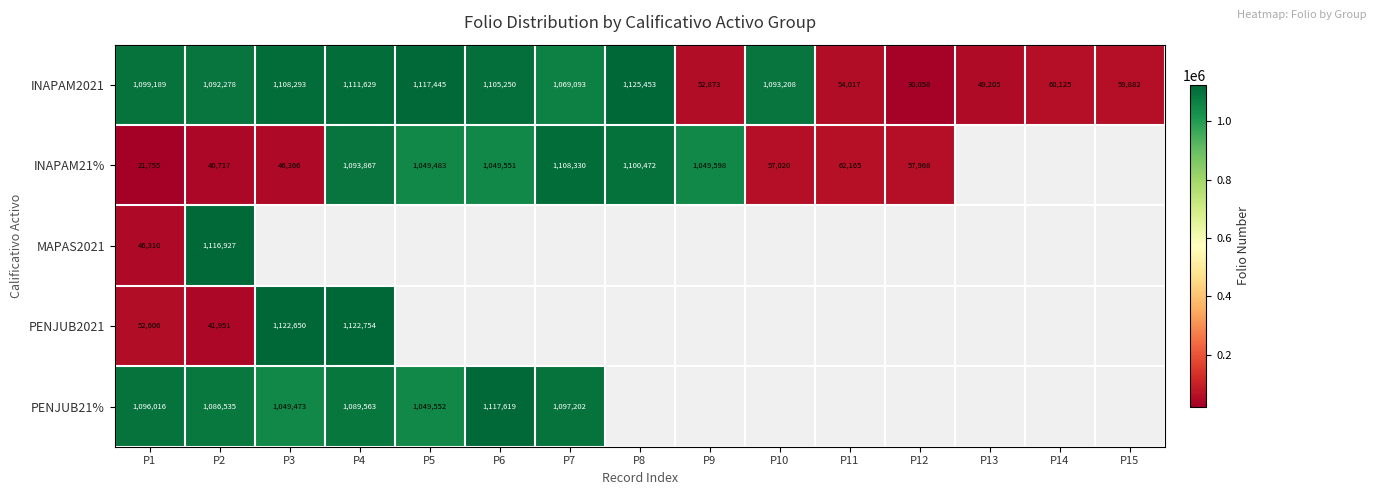

The MAPAS2021 series shows 46310 at P1. True or false?

True